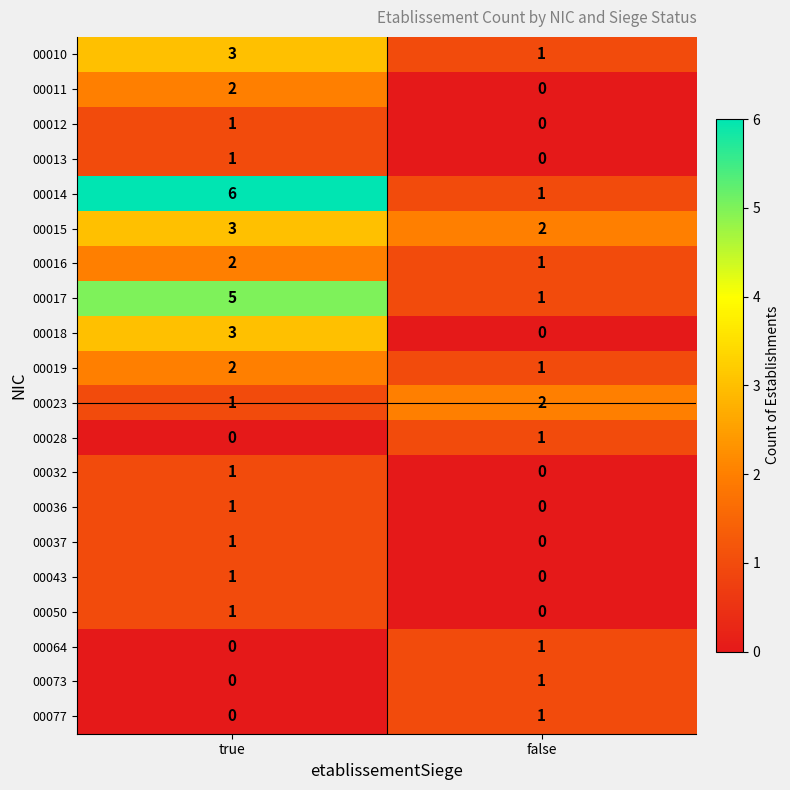

What is the difference between the highest and lowest values at true?

6